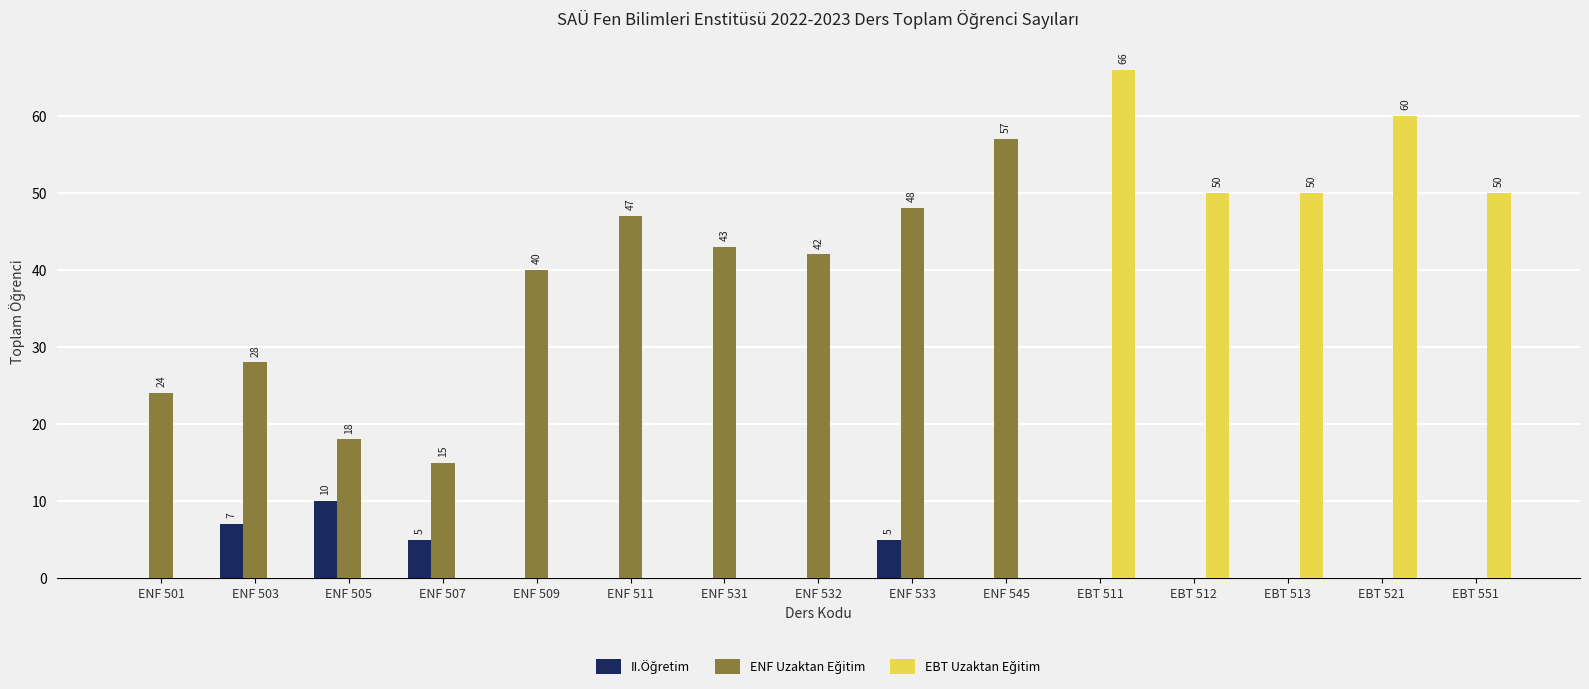

Which label corresponds to the largest value in the chart?

EBT 511